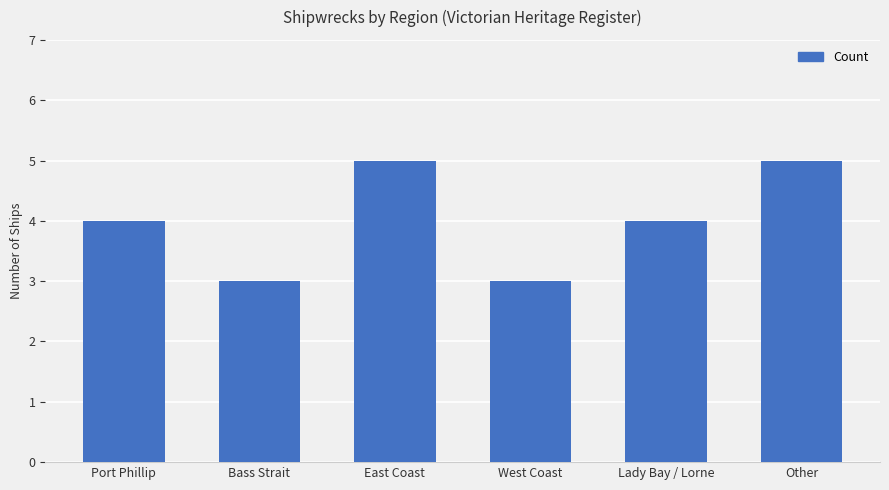

What is the average value?

4